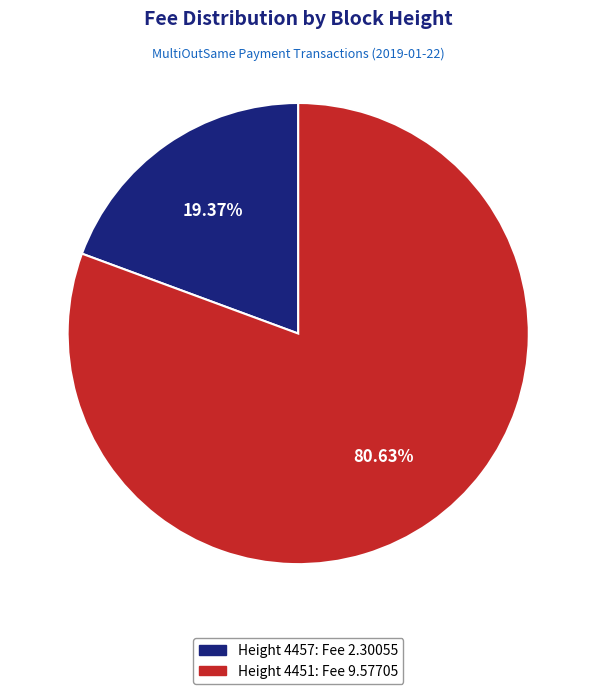

Does any single category account for the majority?

Yes